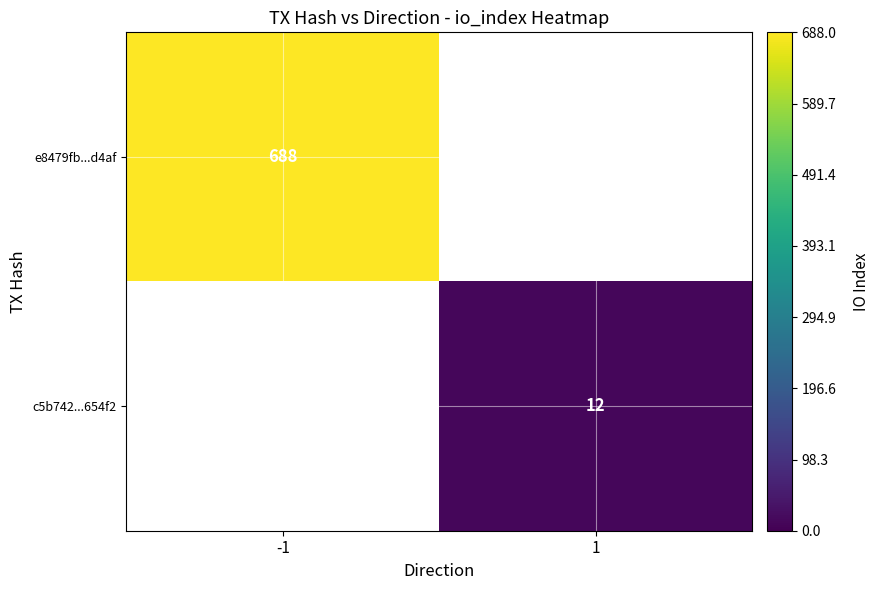

The value of c5b742...654f2 at 1 is 5. True or false?

False